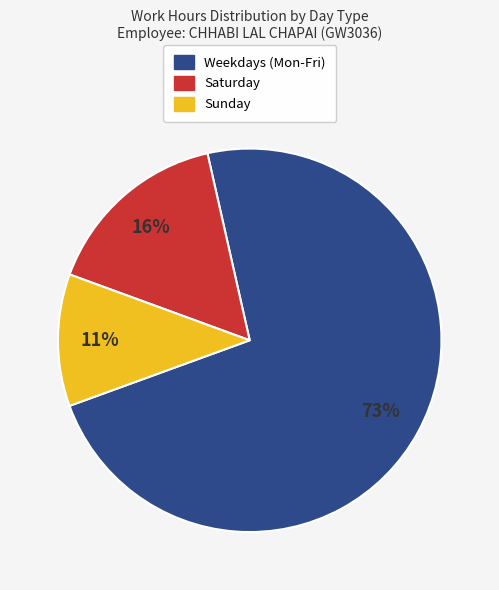

Count the number of slices in the pie.

3